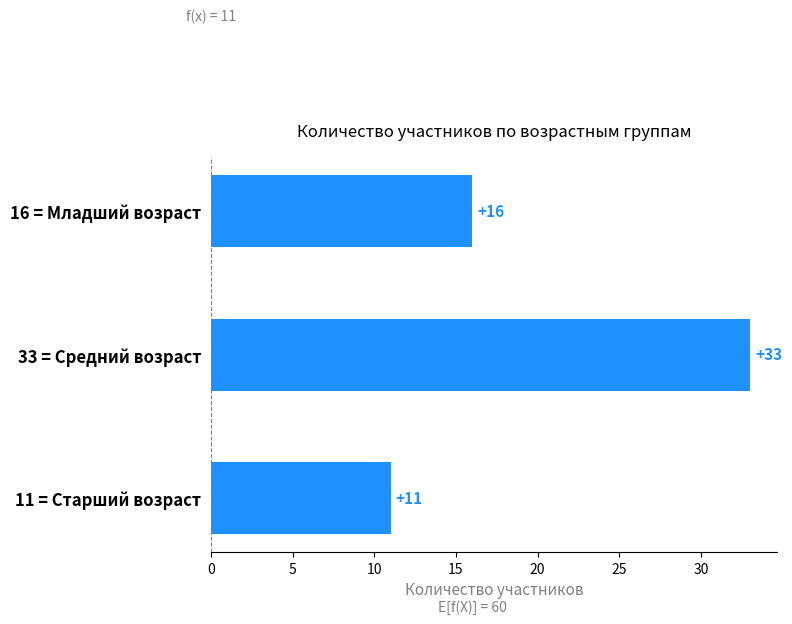

What is the change in value from 11 = Старший возраст to 16 = Младший возраст?

+5